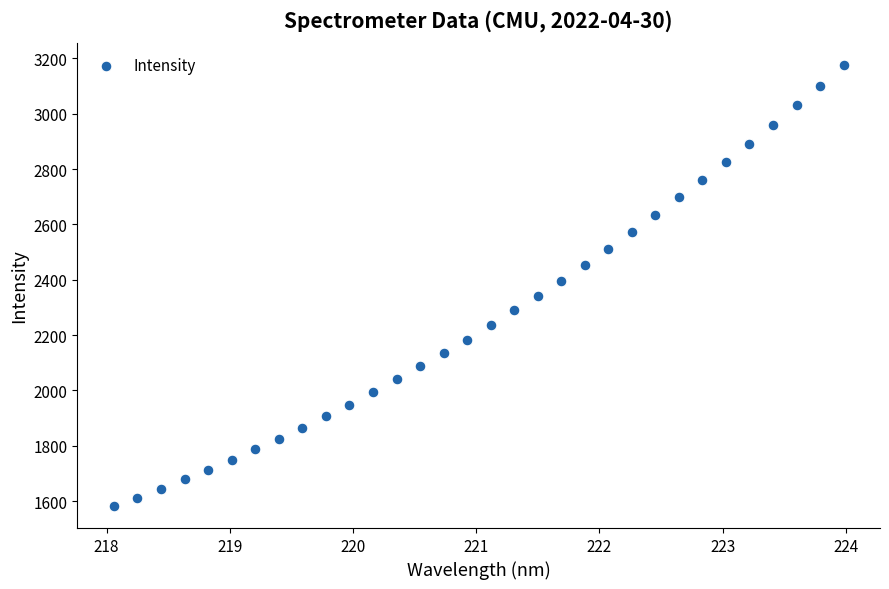

What is the range of X values (max minus min)?

5.9